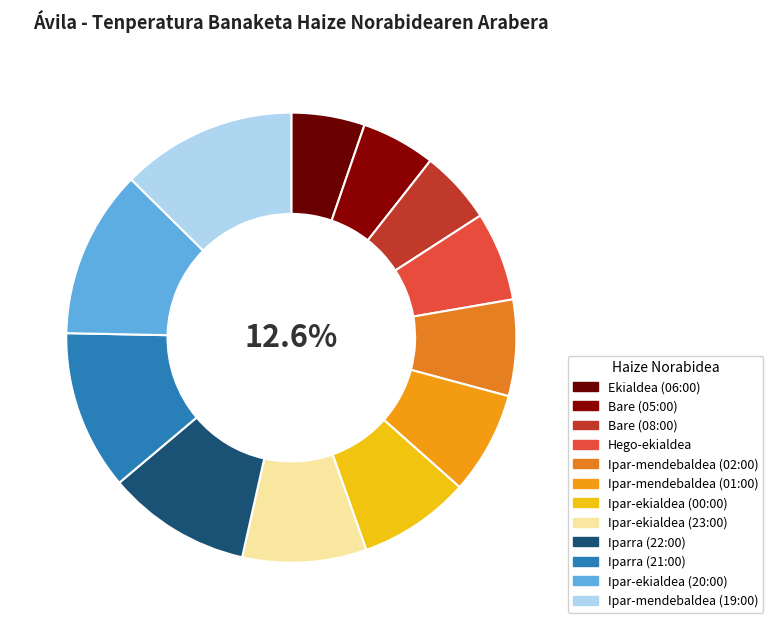

What is the smallest slice in the pie chart?

Ekialdea